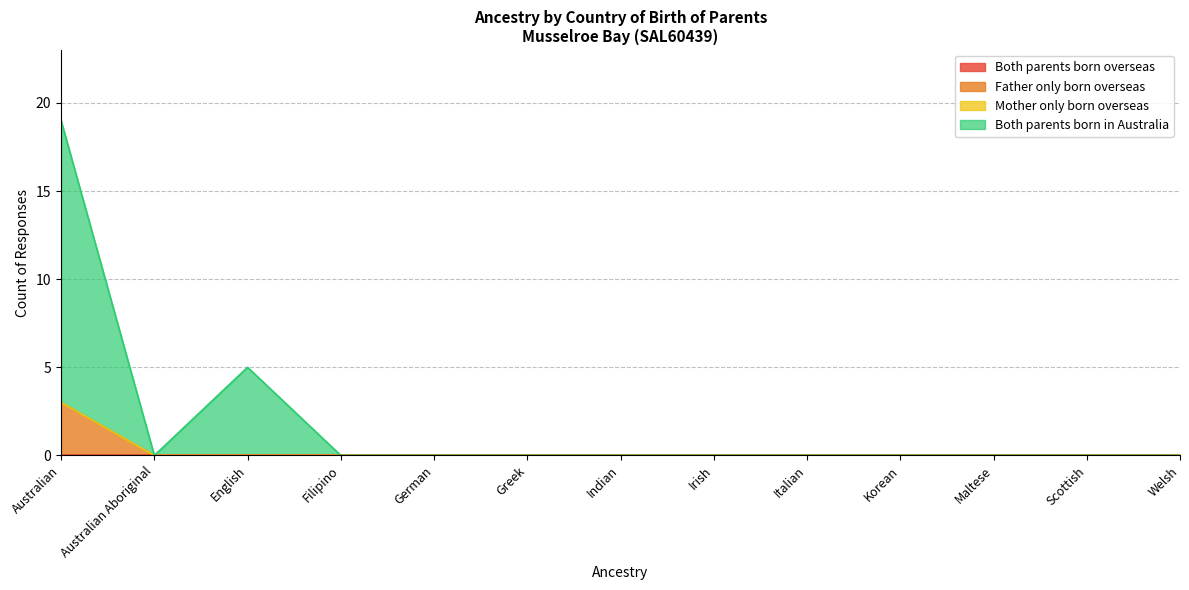

Is it true that Both parents born in Australia equals 10 at German?

False